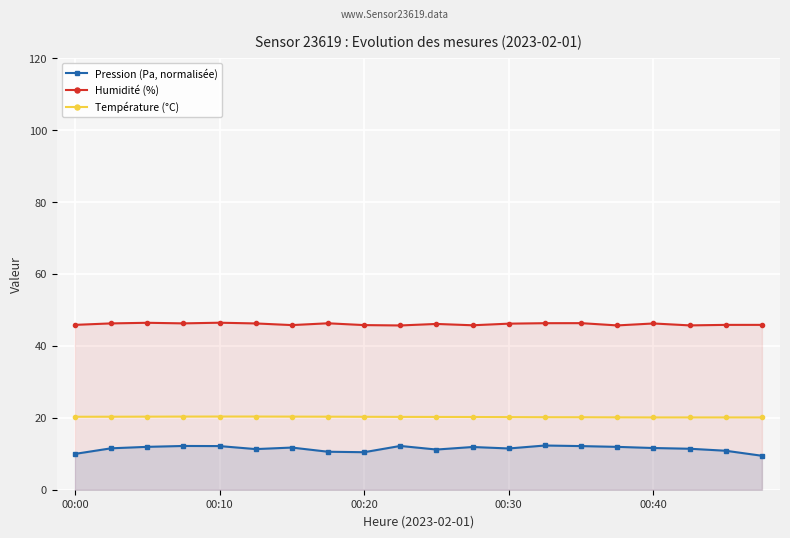

Which series has the largest range (max minus min)?

Pression (Pa, normalisée)